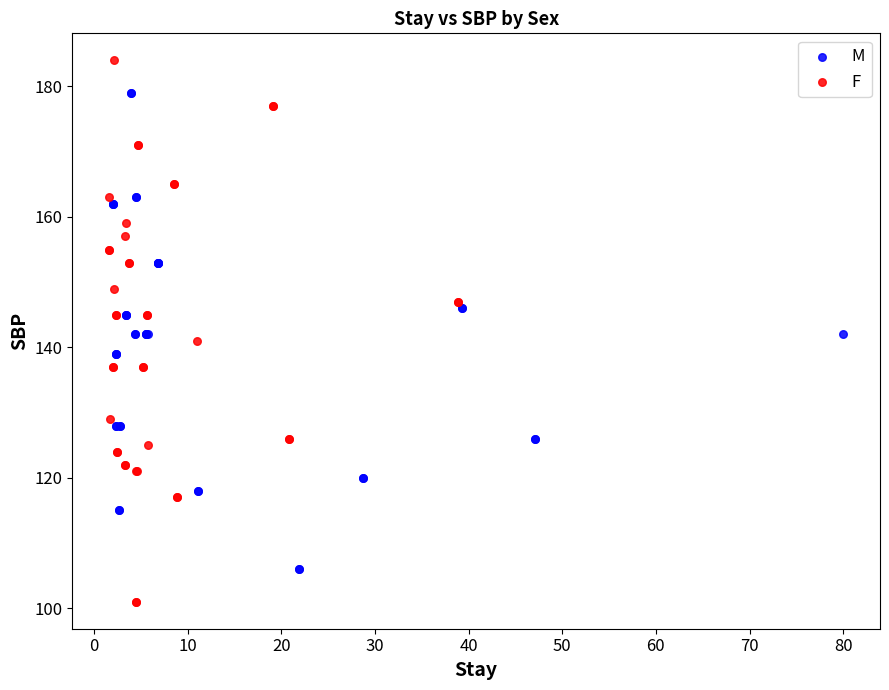

Which series contains the highest Y value?

F